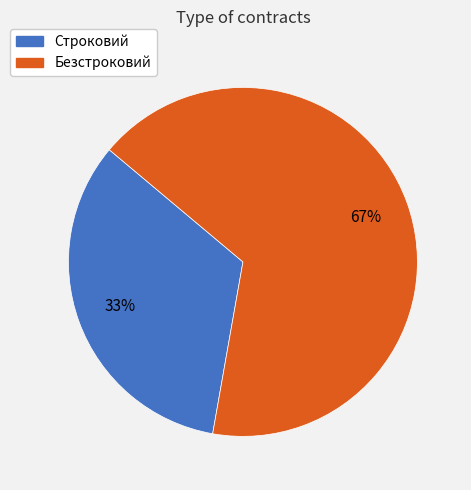

Rank the categories by value from lowest to highest.

Строковий, Безстроковий